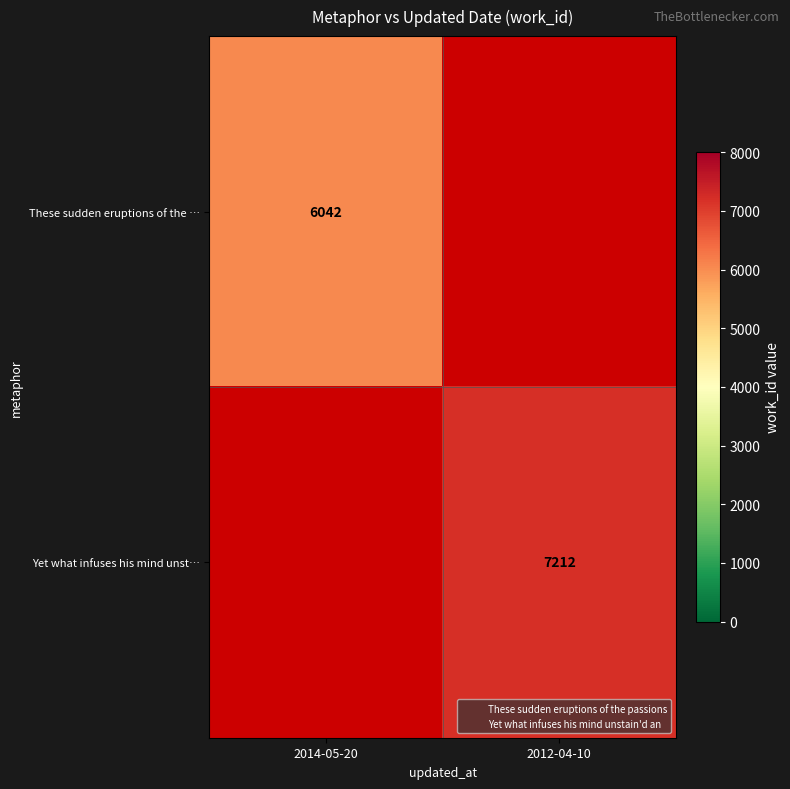

What is the minimum value shown in the chart?

6042.0